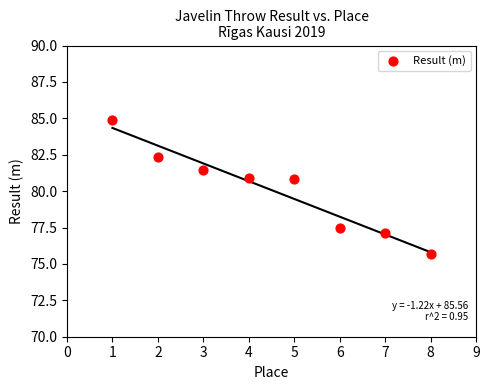

What is the average X value?

4.5